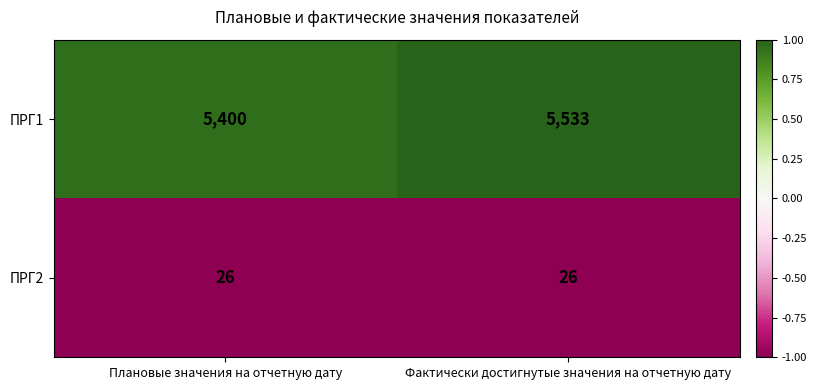

What is the minimum value shown in the chart?

26